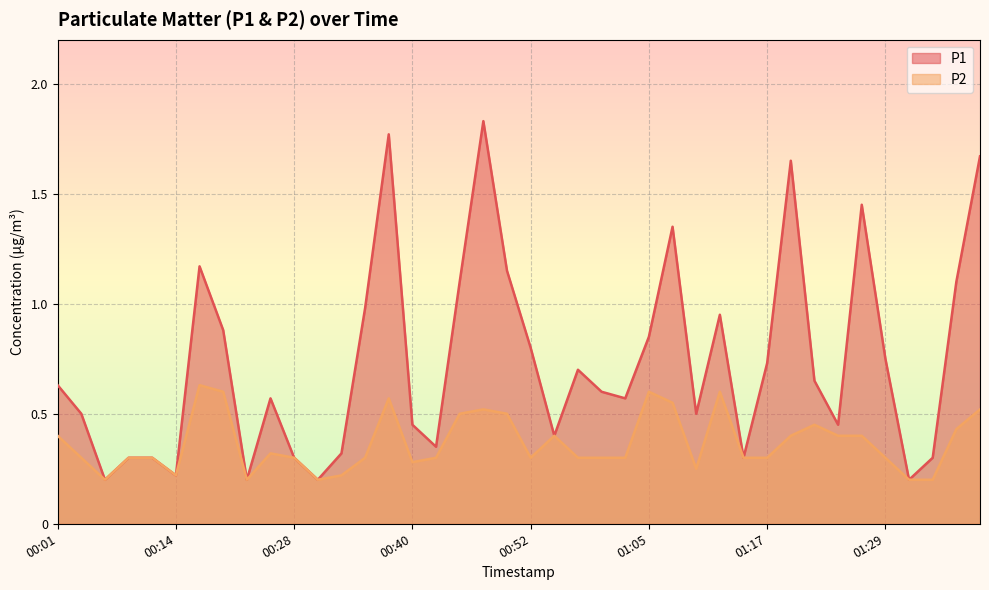

Which series has the widest spread of values?

P1